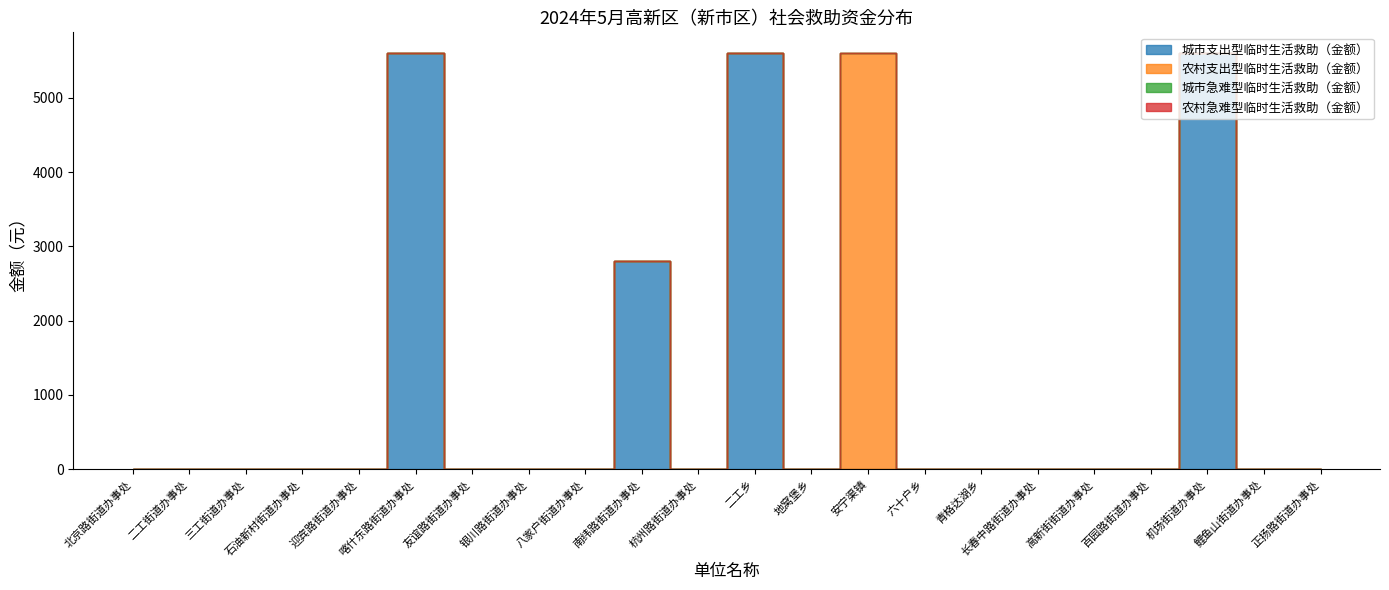

At 高新街街道办事处, list the series in order from largest to smallest.

城市支出型临时生活救助（金额）, 农村支出型临时生活救助（金额）, 城市急难型临时生活救助（金额）, 农村急难型临时生活救助（金额）